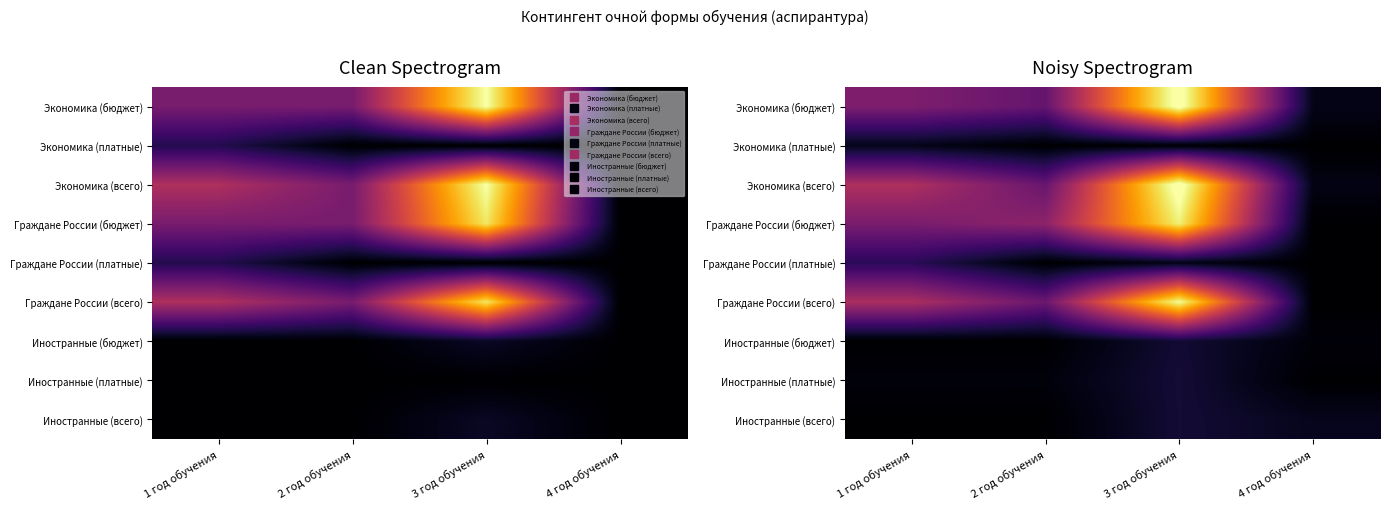

What is the total value across all series at 1 год обучения?

27.3